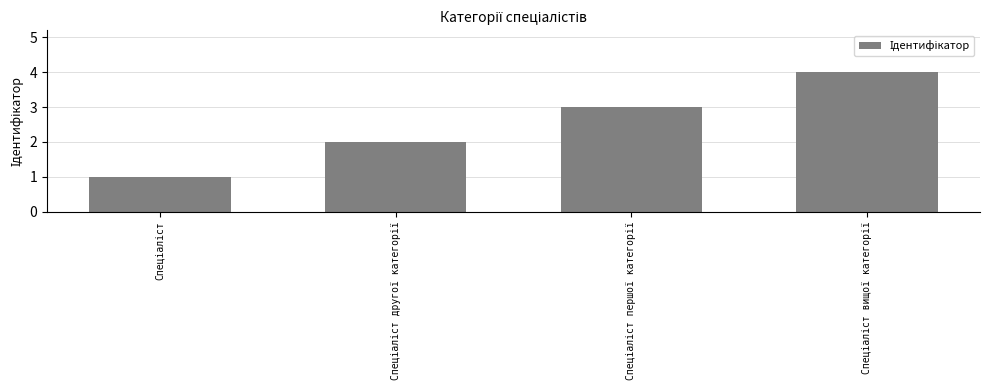

What is the smallest value displayed?

1